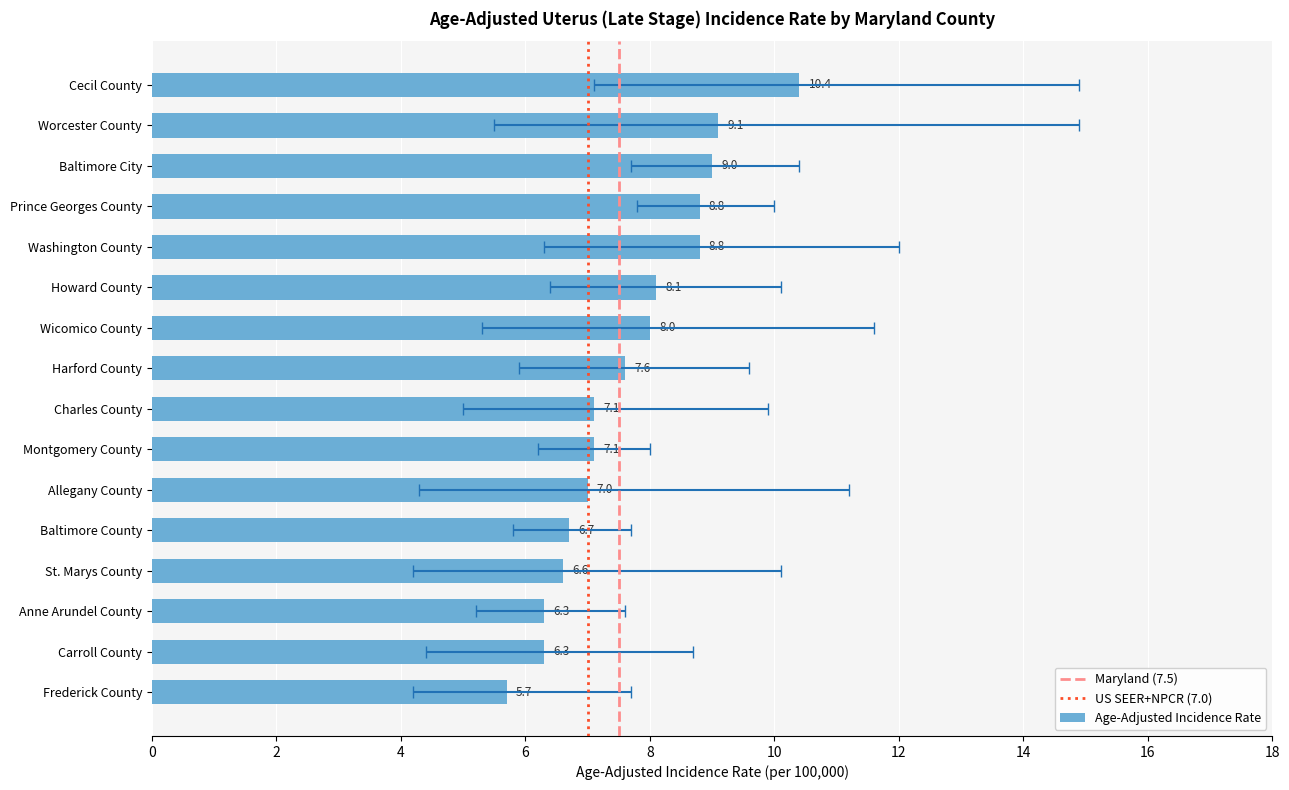

What is the difference between the maximum and minimum values in the Lower 95% CI series?

3.6